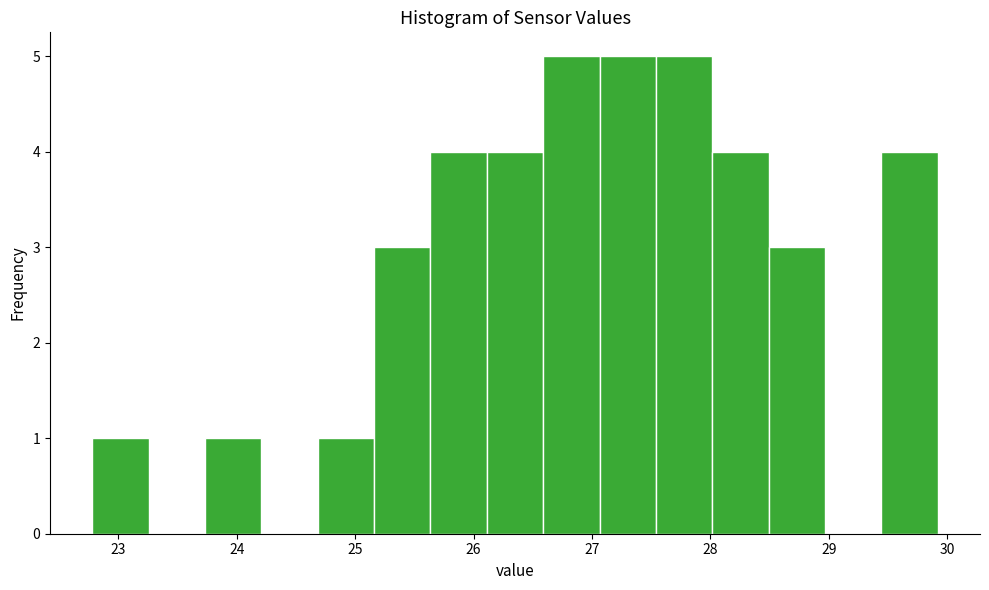

Reading left to right, list every bar in this chart as the range it spans on the x-axis followed by its height. Neither the bar edges nor the heights are printed on the chart, so give them approximately, as read against the axes.

22.8 to 23.3: 1
23.3 to 23.7: 0
23.7 to 24.2: 1
24.2 to 24.7: 0
24.7 to 25.2: 1
25.2 to 25.6: 3
25.6 to 26.1: 4
26.1 to 26.6: 4
26.6 to 27.1: 5
27.1 to 27.5: 5
27.5 to 28.0: 5
28.0 to 28.5: 4
28.5 to 29.0: 3
29.0 to 29.4: 0
29.4 to 29.9: 4